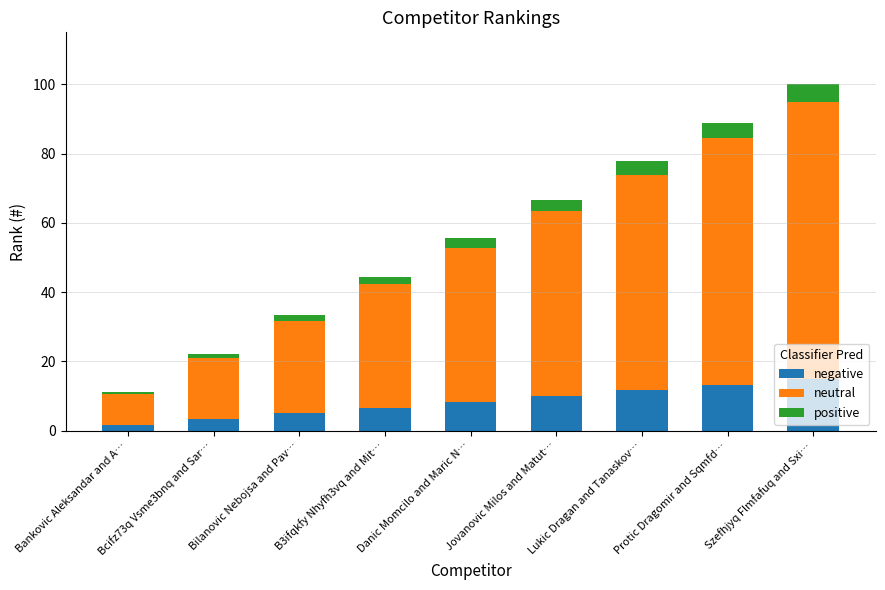

What is the highest value of the negative series?

15.0